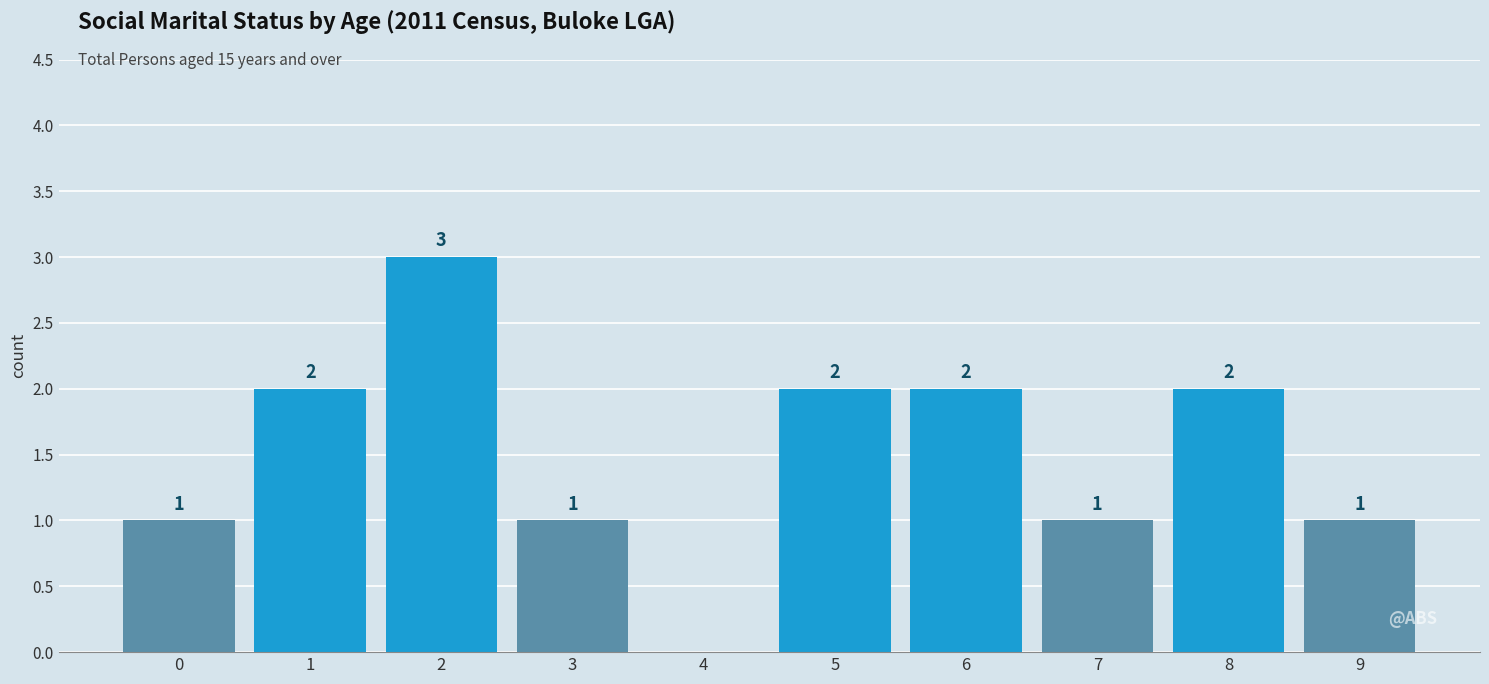

Reading left to right, list all the values displayed in this chart.

0=1	1=2	2=3	3=1	4=0	5=2	6=2	7=1	8=2	9=1